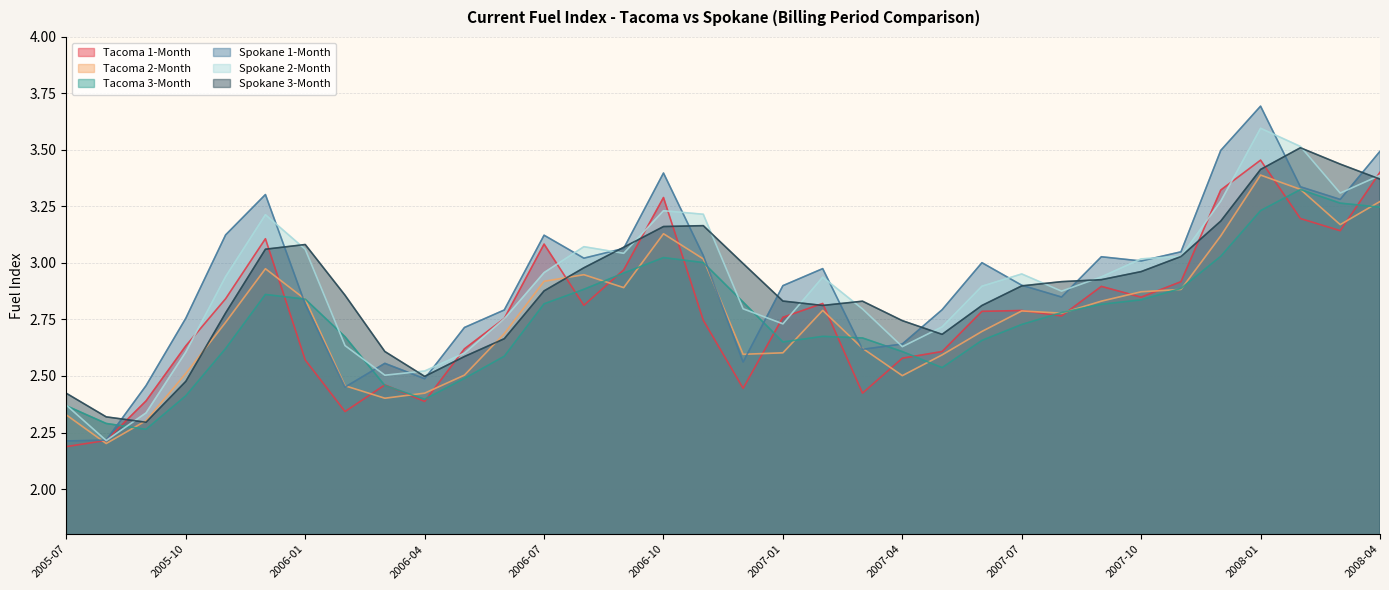

At which category is the sum across all series the highest?

2008-01